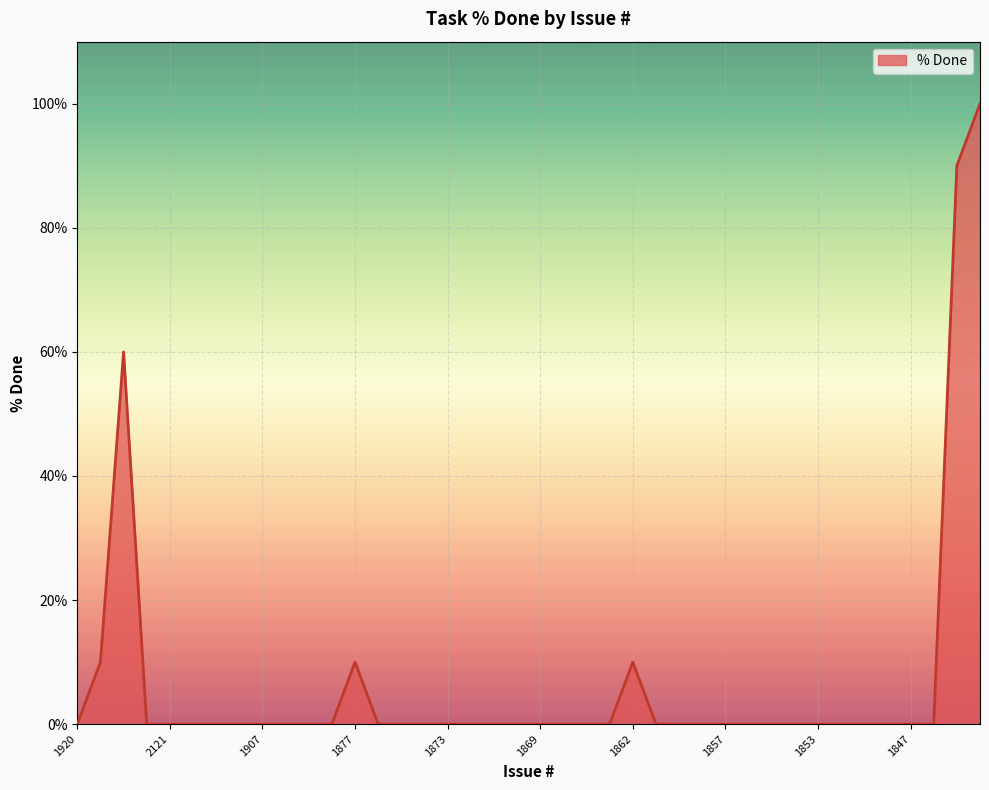

How many lines are shown in the chart?

1